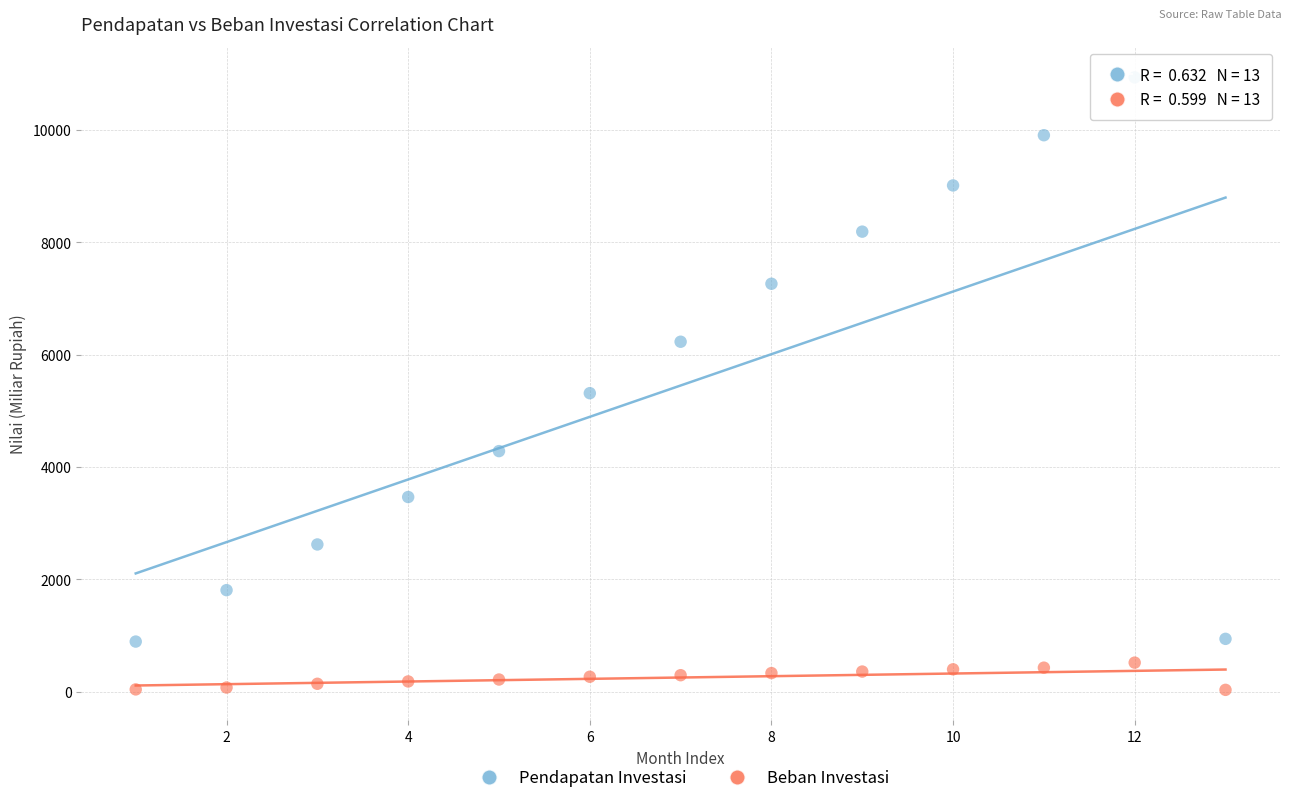

Across all series, what Y value is closest to 5481?

5311.7